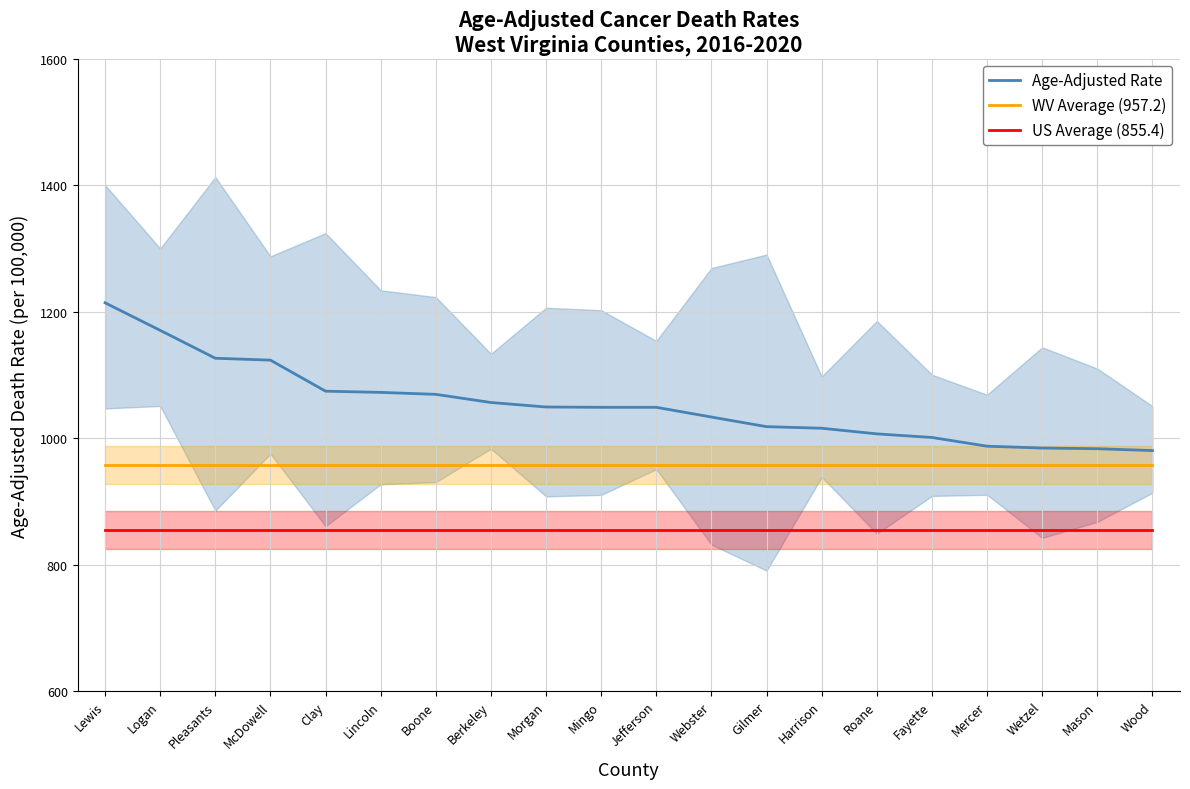

Is this an area chart (filled region under the line)?

No